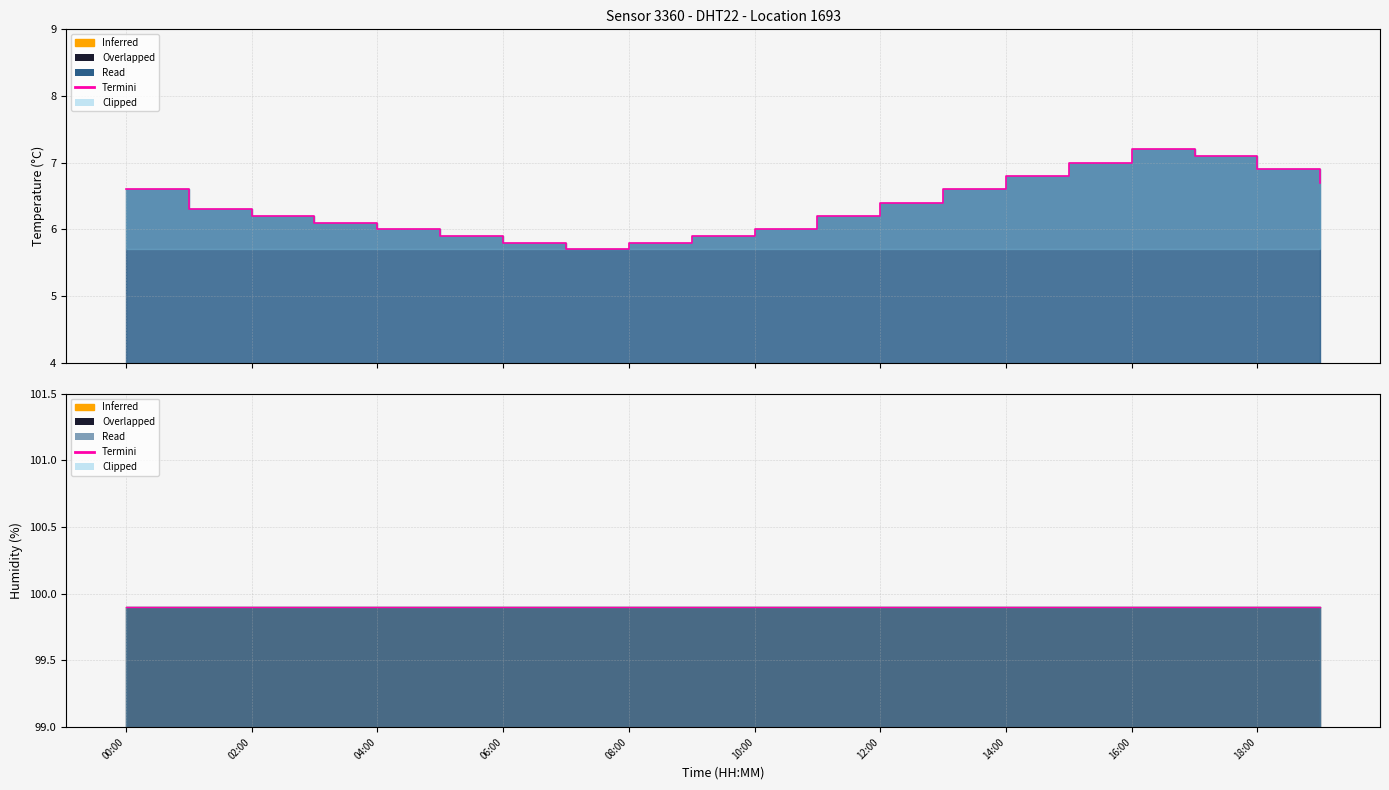

Reading left to right, what are all the values shown in this chart?

00:00=6.6	01:00=6.3	02:00=6.2	03:00=6.1	04:00=6.0	05:00=5.9	06:00=5.8	07:00=5.7	08:00=5.8	09:00=5.9	10:00=6.0	11:00=6.2	12:00=6.4	13:00=6.6	14:00=6.8	15:00=7.0	16:00=7.2	17:00=7.1	18:00=6.9	19:00=6.7